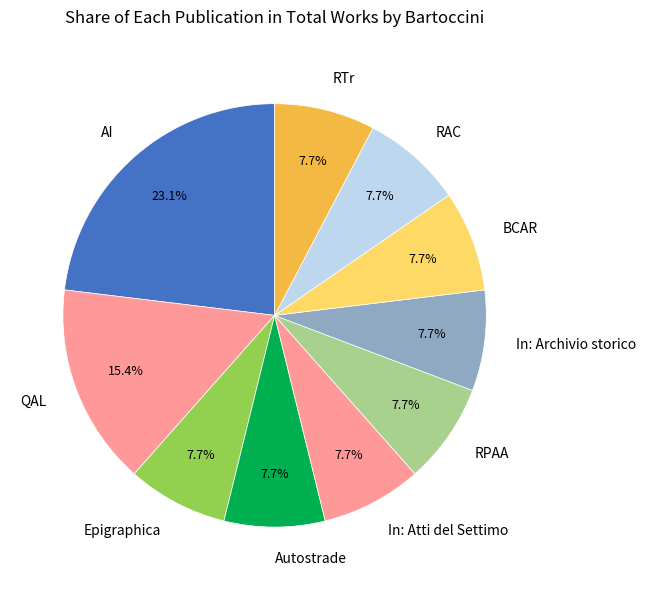

What is the total percentage of RPAA and Epigraphica?

15.4%